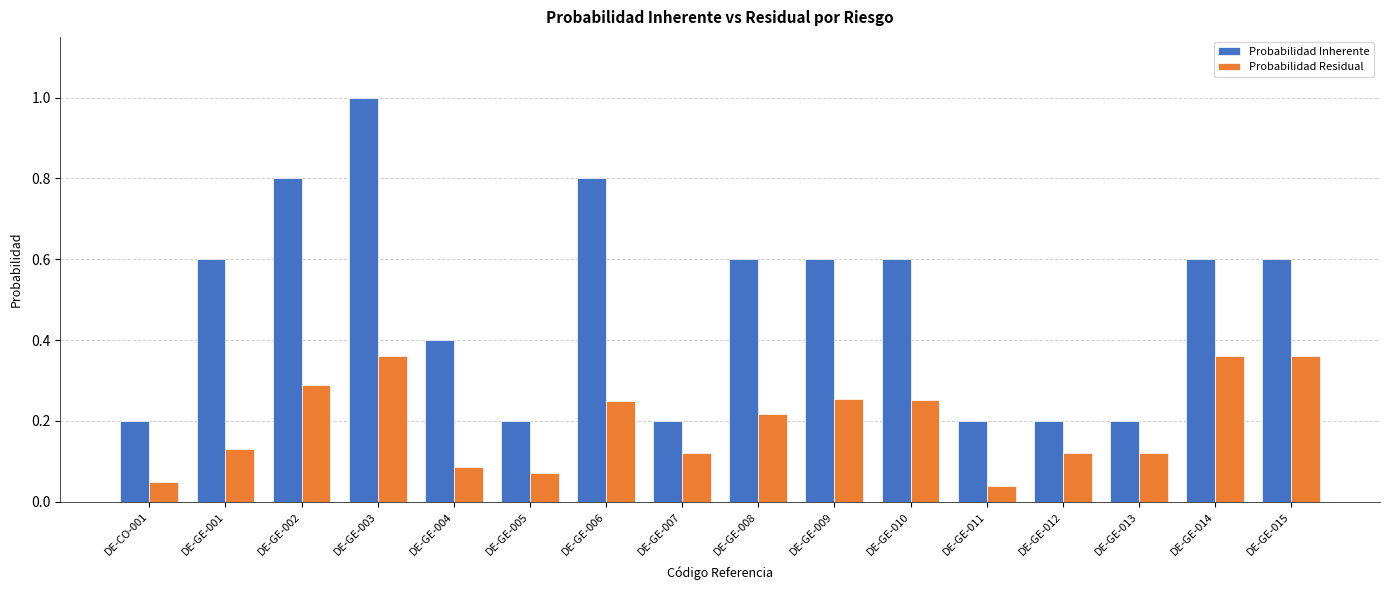

What is the sum of the Probabilidad Inherente values at DE-GE-002 and DE-GE-009?

1.4